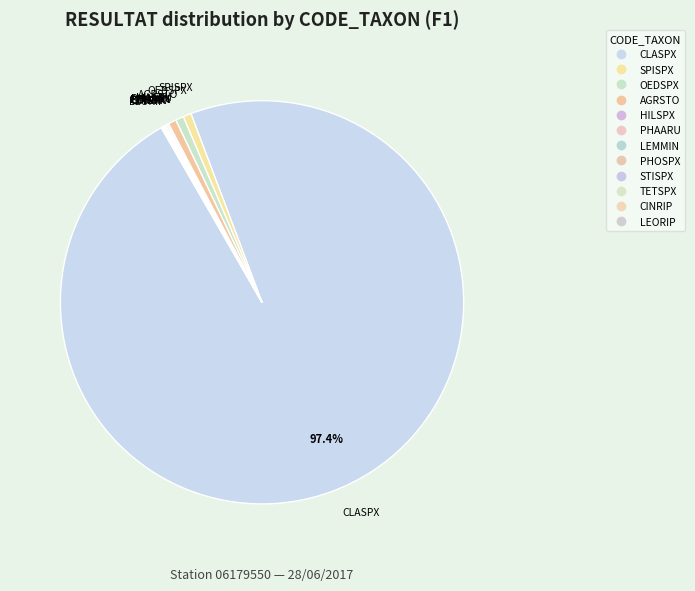

To the nearest percent, what is the combined percentage of AGRSTO and SPISPX?

1%